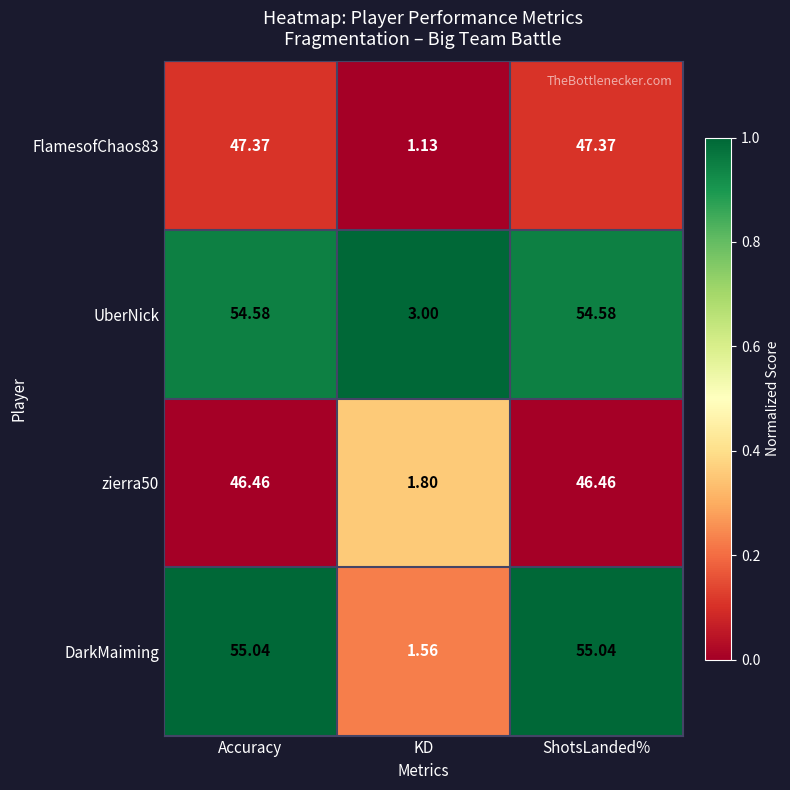

Count the number of data series in this chart.

4